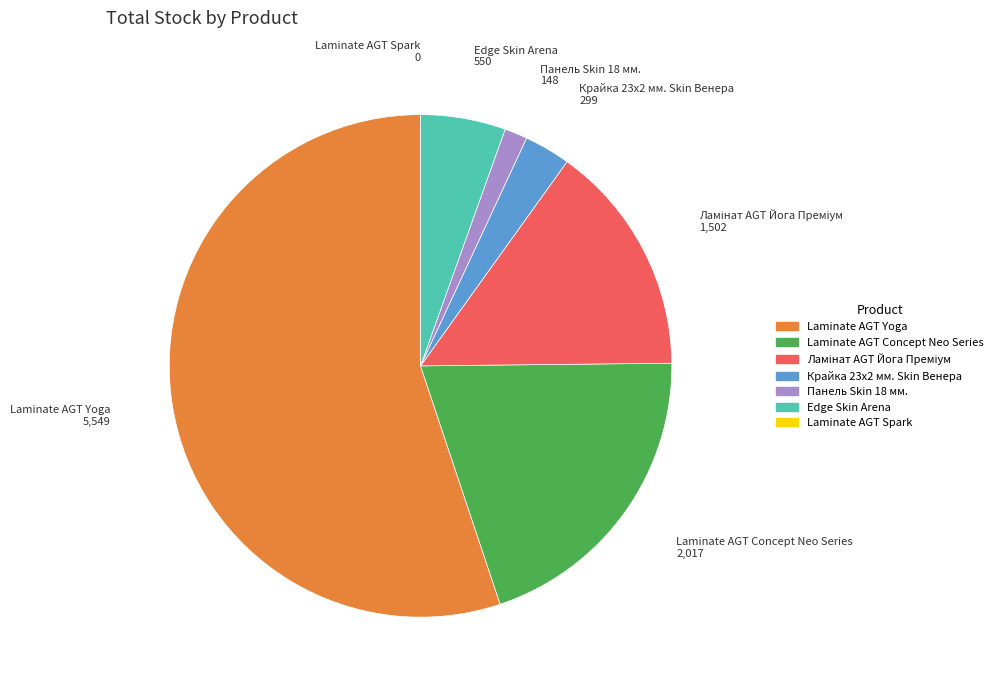

Is there any slice that represents more than half of the pie?

Yes